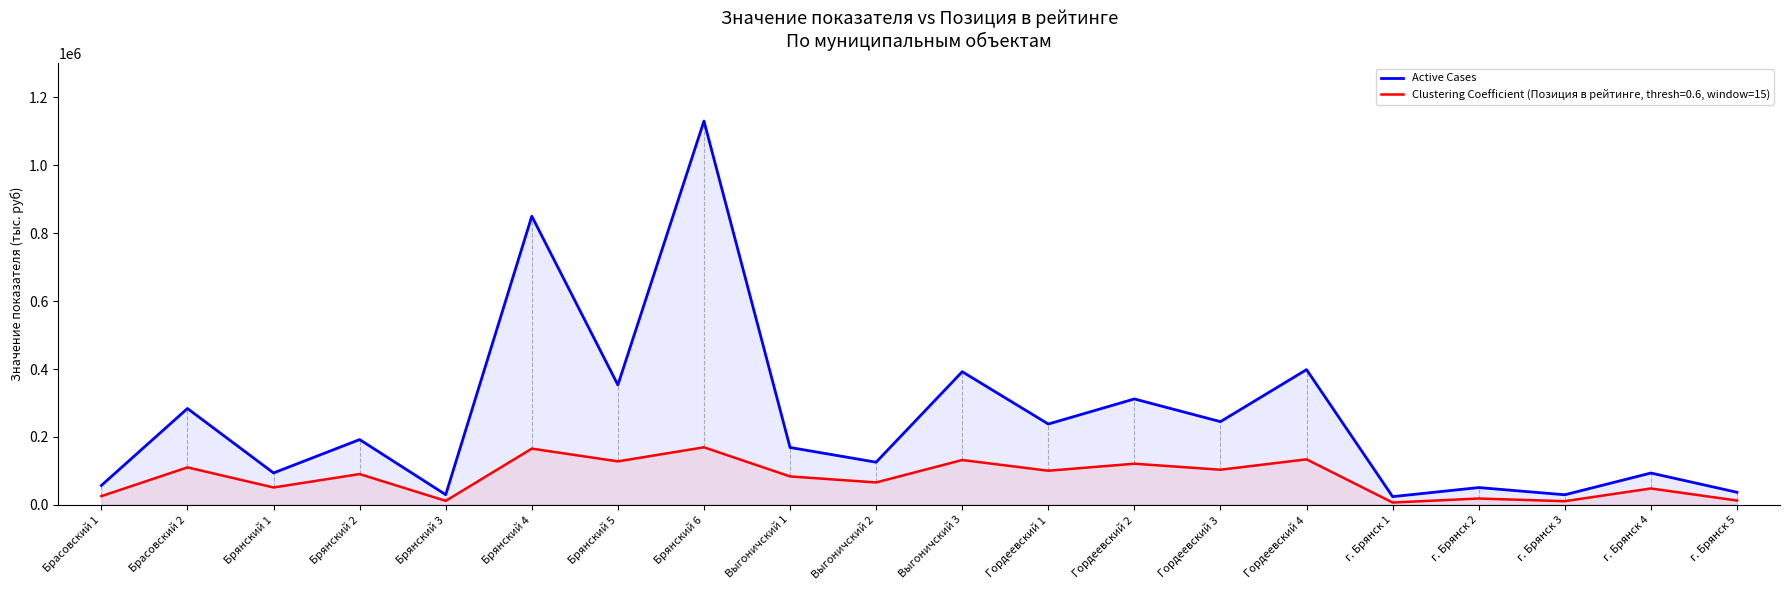

Rank the categories by value from lowest to highest.

г. Брянск 1, г. Брянск 3, Брянский 3, г. Брянск 5, г. Брянск 2, Брасовский 1, г. Брянск 4, Брянский 1, Выгоничский 2, Выгоничский 1, Брянский 2, Гордеевский 1, Гордеевский 3, Брасовский 2, Гордеевский 2, Брянский 5, Выгоничский 3, Гордеевский 4, Брянский 4, Брянский 6